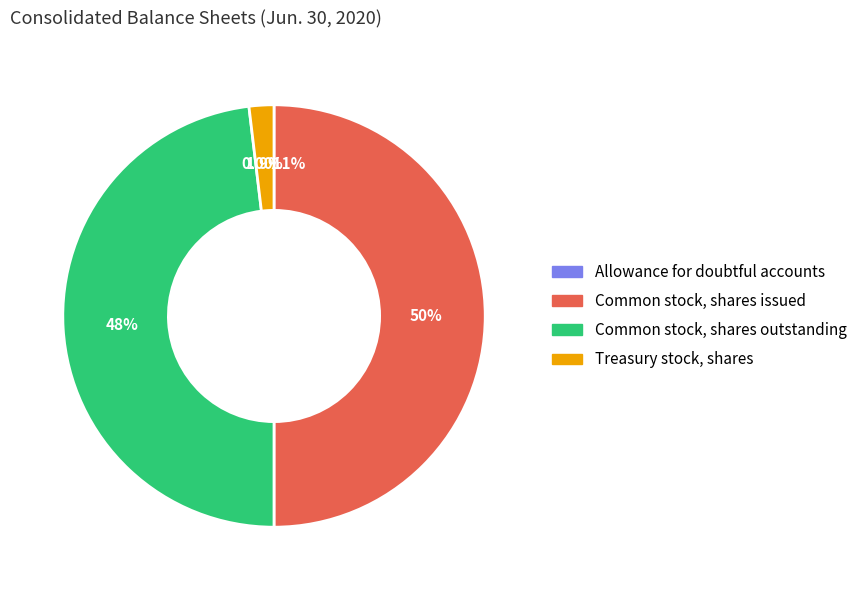

To the nearest percent, what is the average slice percentage?

25%